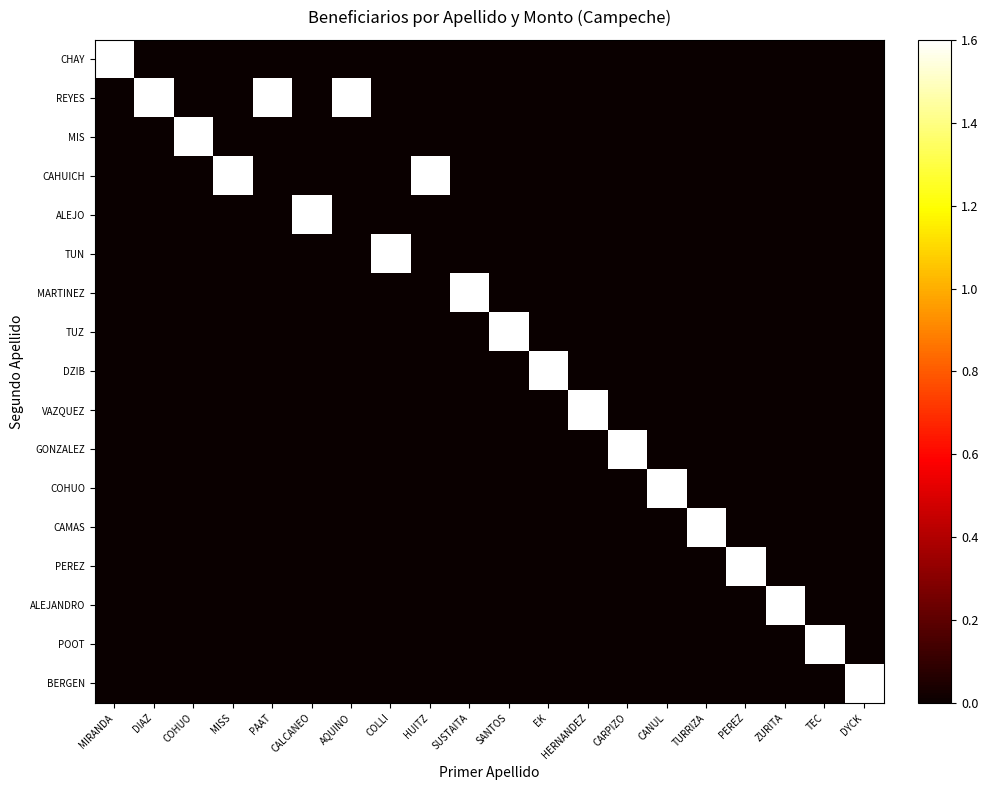

Reading left to right, list all the values displayed in this chart.

CHAY: MIRANDA=1.6	DIAZ=0.0	COHUO=0.0	MISS=0.0	PAAT=0.0	CALCANEO=0.0	AQUINO=0.0	COLLI=0.0	HUITZ=0.0	SUSTAITA=0.0	SANTOS=0.0	EK=0.0	HERNANDEZ=0.0	CARPIZO=0.0	CANUL=0.0	TURRIZA=0.0	PEREZ=0.0	ZURITA=0.0	TEC=0.0	DYCK=0.0
REYES: MIRANDA=0.0	DIAZ=1.6	COHUO=0.0	MISS=0.0	PAAT=1.6	CALCANEO=0.0	AQUINO=1.6	COLLI=0.0	HUITZ=0.0	SUSTAITA=0.0	SANTOS=0.0	EK=0.0	HERNANDEZ=0.0	CARPIZO=0.0	CANUL=0.0	TURRIZA=0.0	PEREZ=0.0	ZURITA=0.0	TEC=0.0	DYCK=0.0
MIS: MIRANDA=0.0	DIAZ=0.0	COHUO=1.6	MISS=0.0	PAAT=0.0	CALCANEO=0.0	AQUINO=0.0	COLLI=0.0	HUITZ=0.0	SUSTAITA=0.0	SANTOS=0.0	EK=0.0	HERNANDEZ=0.0	CARPIZO=0.0	CANUL=0.0	TURRIZA=0.0	PEREZ=0.0	ZURITA=0.0	TEC=0.0	DYCK=0.0
CAHUICH: MIRANDA=0.0	DIAZ=0.0	COHUO=0.0	MISS=1.6	PAAT=0.0	CALCANEO=0.0	AQUINO=0.0	COLLI=0.0	HUITZ=1.6	SUSTAITA=0.0	SANTOS=0.0	EK=0.0	HERNANDEZ=0.0	CARPIZO=0.0	CANUL=0.0	TURRIZA=0.0	PEREZ=0.0	ZURITA=0.0	TEC=0.0	DYCK=0.0
ALEJO: MIRANDA=0.0	DIAZ=0.0	COHUO=0.0	MISS=0.0	PAAT=0.0	CALCANEO=1.6	AQUINO=0.0	COLLI=0.0	HUITZ=0.0	SUSTAITA=0.0	SANTOS=0.0	EK=0.0	HERNANDEZ=0.0	CARPIZO=0.0	CANUL=0.0	TURRIZA=0.0	PEREZ=0.0	ZURITA=0.0	TEC=0.0	DYCK=0.0
TUN: MIRANDA=0.0	DIAZ=0.0	COHUO=0.0	MISS=0.0	PAAT=0.0	CALCANEO=0.0	AQUINO=0.0	COLLI=1.6	HUITZ=0.0	SUSTAITA=0.0	SANTOS=0.0	EK=0.0	HERNANDEZ=0.0	CARPIZO=0.0	CANUL=0.0	TURRIZA=0.0	PEREZ=0.0	ZURITA=0.0	TEC=0.0	DYCK=0.0
MARTINEZ: MIRANDA=0.0	DIAZ=0.0	COHUO=0.0	MISS=0.0	PAAT=0.0	CALCANEO=0.0	AQUINO=0.0	COLLI=0.0	HUITZ=0.0	SUSTAITA=1.6	SANTOS=0.0	EK=0.0	HERNANDEZ=0.0	CARPIZO=0.0	CANUL=0.0	TURRIZA=0.0	PEREZ=0.0	ZURITA=0.0	TEC=0.0	DYCK=0.0
TUZ: MIRANDA=0.0	DIAZ=0.0	COHUO=0.0	MISS=0.0	PAAT=0.0	CALCANEO=0.0	AQUINO=0.0	COLLI=0.0	HUITZ=0.0	SUSTAITA=0.0	SANTOS=1.6	EK=0.0	HERNANDEZ=0.0	CARPIZO=0.0	CANUL=0.0	TURRIZA=0.0	PEREZ=0.0	ZURITA=0.0	TEC=0.0	DYCK=0.0
DZIB: MIRANDA=0.0	DIAZ=0.0	COHUO=0.0	MISS=0.0	PAAT=0.0	CALCANEO=0.0	AQUINO=0.0	COLLI=0.0	HUITZ=0.0	SUSTAITA=0.0	SANTOS=0.0	EK=1.6	HERNANDEZ=0.0	CARPIZO=0.0	CANUL=0.0	TURRIZA=0.0	PEREZ=0.0	ZURITA=0.0	TEC=0.0	DYCK=0.0
VAZQUEZ: MIRANDA=0.0	DIAZ=0.0	COHUO=0.0	MISS=0.0	PAAT=0.0	CALCANEO=0.0	AQUINO=0.0	COLLI=0.0	HUITZ=0.0	SUSTAITA=0.0	SANTOS=0.0	EK=0.0	HERNANDEZ=1.6	CARPIZO=0.0	CANUL=0.0	TURRIZA=0.0	PEREZ=0.0	ZURITA=0.0	TEC=0.0	DYCK=0.0
GONZALEZ: MIRANDA=0.0	DIAZ=0.0	COHUO=0.0	MISS=0.0	PAAT=0.0	CALCANEO=0.0	AQUINO=0.0	COLLI=0.0	HUITZ=0.0	SUSTAITA=0.0	SANTOS=0.0	EK=0.0	HERNANDEZ=0.0	CARPIZO=1.6	CANUL=0.0	TURRIZA=0.0	PEREZ=0.0	ZURITA=0.0	TEC=0.0	DYCK=0.0
COHUO: MIRANDA=0.0	DIAZ=0.0	COHUO=0.0	MISS=0.0	PAAT=0.0	CALCANEO=0.0	AQUINO=0.0	COLLI=0.0	HUITZ=0.0	SUSTAITA=0.0	SANTOS=0.0	EK=0.0	HERNANDEZ=0.0	CARPIZO=0.0	CANUL=1.6	TURRIZA=0.0	PEREZ=0.0	ZURITA=0.0	TEC=0.0	DYCK=0.0
CAMAS: MIRANDA=0.0	DIAZ=0.0	COHUO=0.0	MISS=0.0	PAAT=0.0	CALCANEO=0.0	AQUINO=0.0	COLLI=0.0	HUITZ=0.0	SUSTAITA=0.0	SANTOS=0.0	EK=0.0	HERNANDEZ=0.0	CARPIZO=0.0	CANUL=0.0	TURRIZA=1.6	PEREZ=0.0	ZURITA=0.0	TEC=0.0	DYCK=0.0
PEREZ: MIRANDA=0.0	DIAZ=0.0	COHUO=0.0	MISS=0.0	PAAT=0.0	CALCANEO=0.0	AQUINO=0.0	COLLI=0.0	HUITZ=0.0	SUSTAITA=0.0	SANTOS=0.0	EK=0.0	HERNANDEZ=0.0	CARPIZO=0.0	CANUL=0.0	TURRIZA=0.0	PEREZ=1.6	ZURITA=0.0	TEC=0.0	DYCK=0.0
ALEJANDRO: MIRANDA=0.0	DIAZ=0.0	COHUO=0.0	MISS=0.0	PAAT=0.0	CALCANEO=0.0	AQUINO=0.0	COLLI=0.0	HUITZ=0.0	SUSTAITA=0.0	SANTOS=0.0	EK=0.0	HERNANDEZ=0.0	CARPIZO=0.0	CANUL=0.0	TURRIZA=0.0	PEREZ=0.0	ZURITA=1.6	TEC=0.0	DYCK=0.0
POOT: MIRANDA=0.0	DIAZ=0.0	COHUO=0.0	MISS=0.0	PAAT=0.0	CALCANEO=0.0	AQUINO=0.0	COLLI=0.0	HUITZ=0.0	SUSTAITA=0.0	SANTOS=0.0	EK=0.0	HERNANDEZ=0.0	CARPIZO=0.0	CANUL=0.0	TURRIZA=0.0	PEREZ=0.0	ZURITA=0.0	TEC=1.6	DYCK=0.0
BERGEN: MIRANDA=0.0	DIAZ=0.0	COHUO=0.0	MISS=0.0	PAAT=0.0	CALCANEO=0.0	AQUINO=0.0	COLLI=0.0	HUITZ=0.0	SUSTAITA=0.0	SANTOS=0.0	EK=0.0	HERNANDEZ=0.0	CARPIZO=0.0	CANUL=0.0	TURRIZA=0.0	PEREZ=0.0	ZURITA=0.0	TEC=0.0	DYCK=1.6